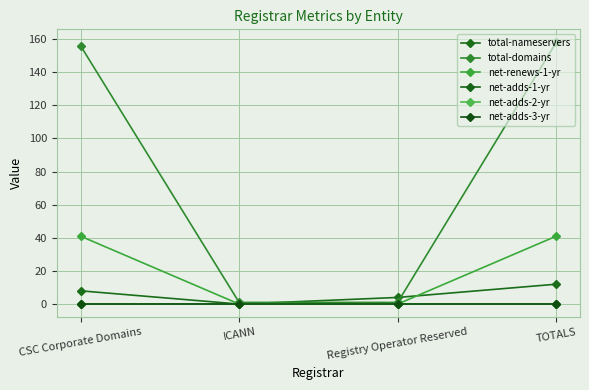

Does the chart display data point markers on the line(s)?

Yes